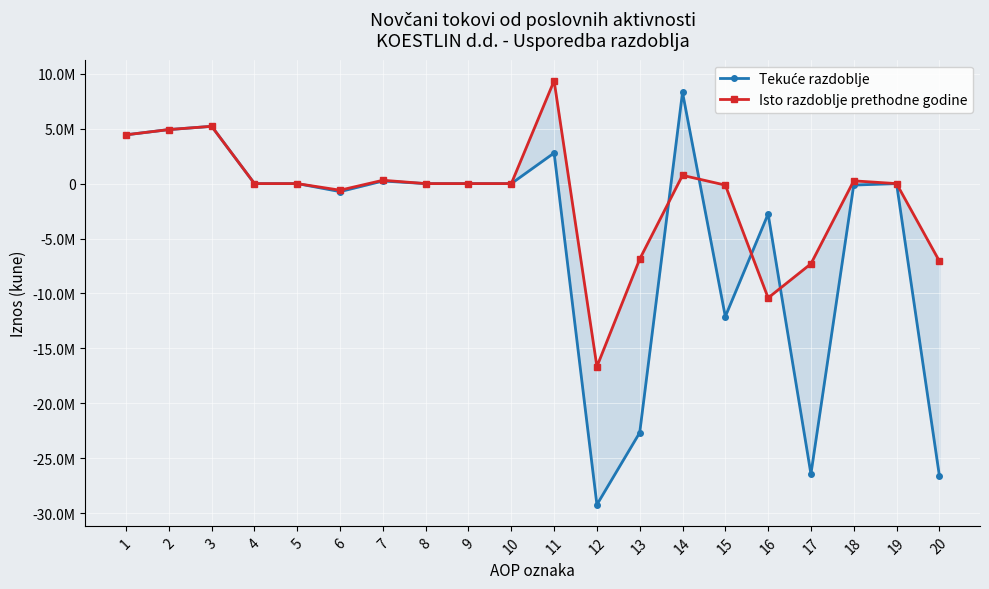

What is the difference between the Tekuće razdoblje values at 10 and 7?

234559